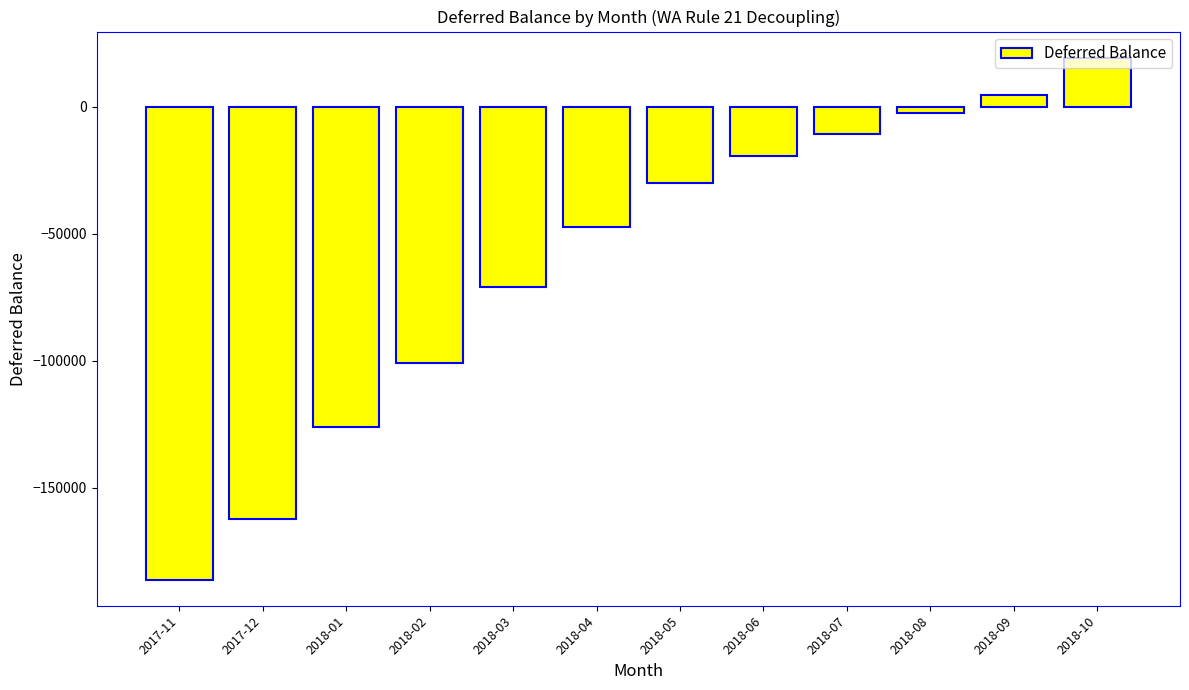

What is the smallest value displayed?

-186064.2